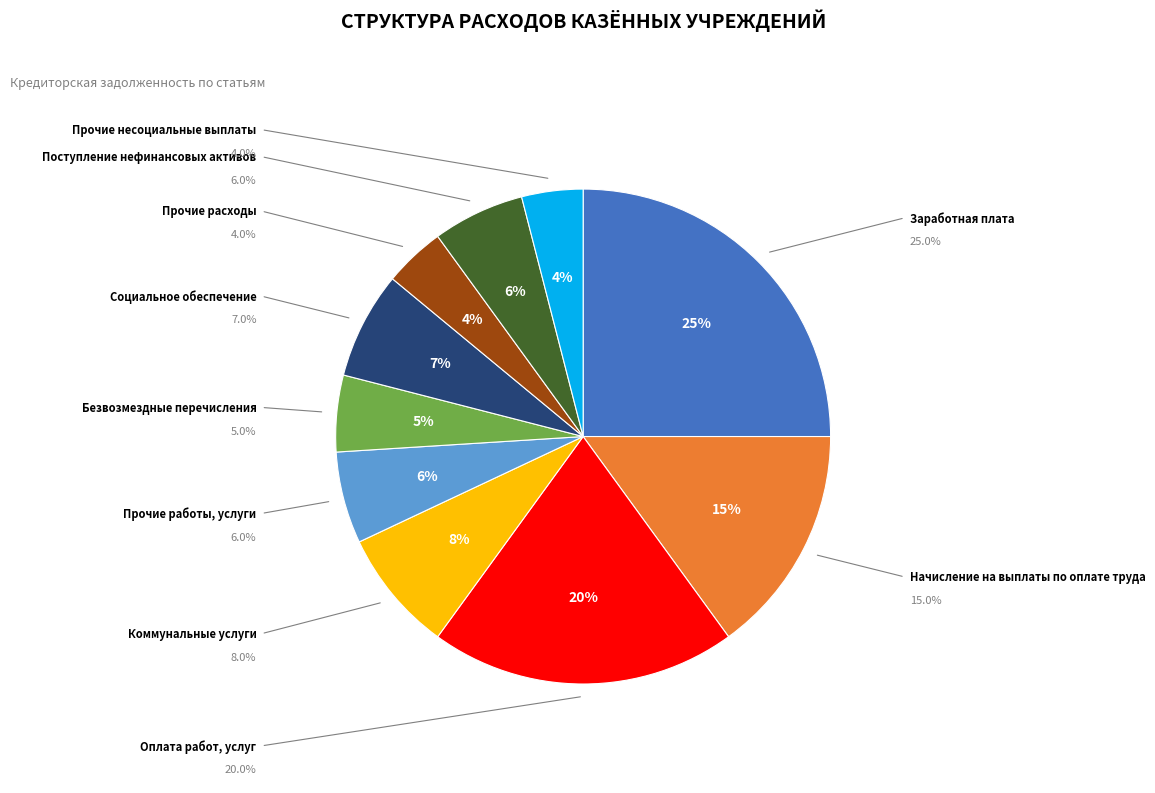

What is the ratio of the value at Поступление нефинансовых активов to the value at Заработная плата?

0.2